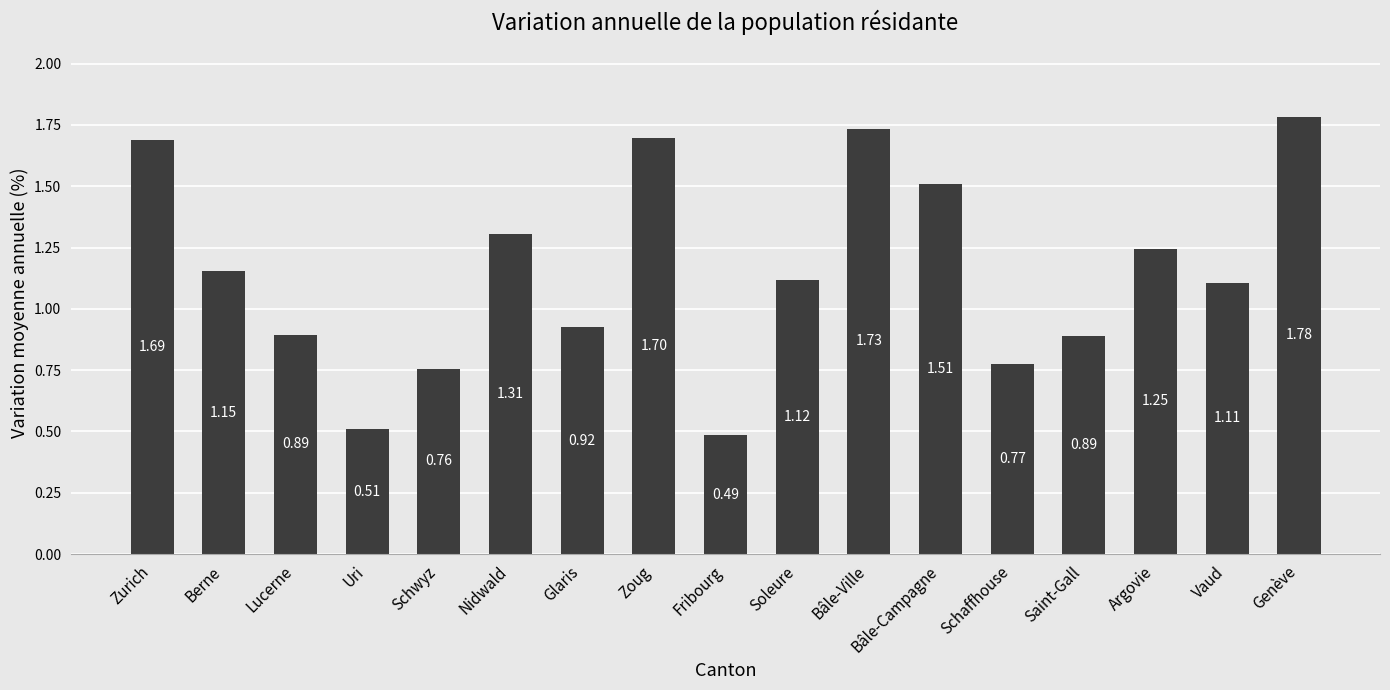

What is the label of the 1st bar from the left?

Zurich